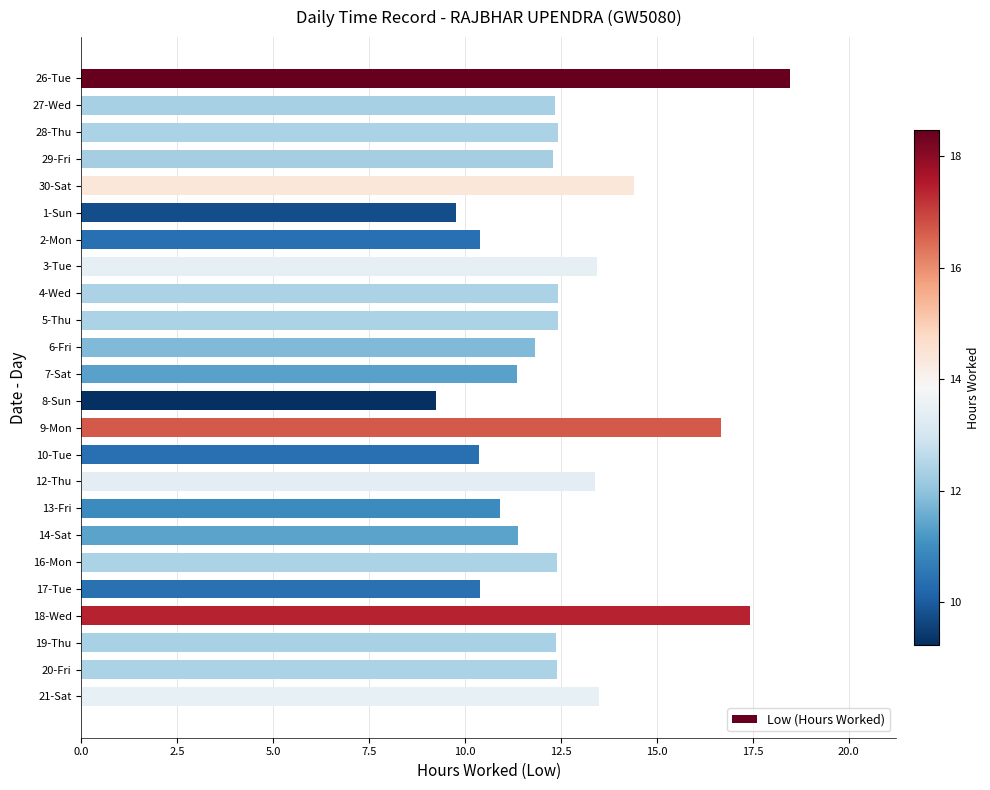

Approximately how many times larger is the value at 5-Thu compared to 12-Thu?

0.9